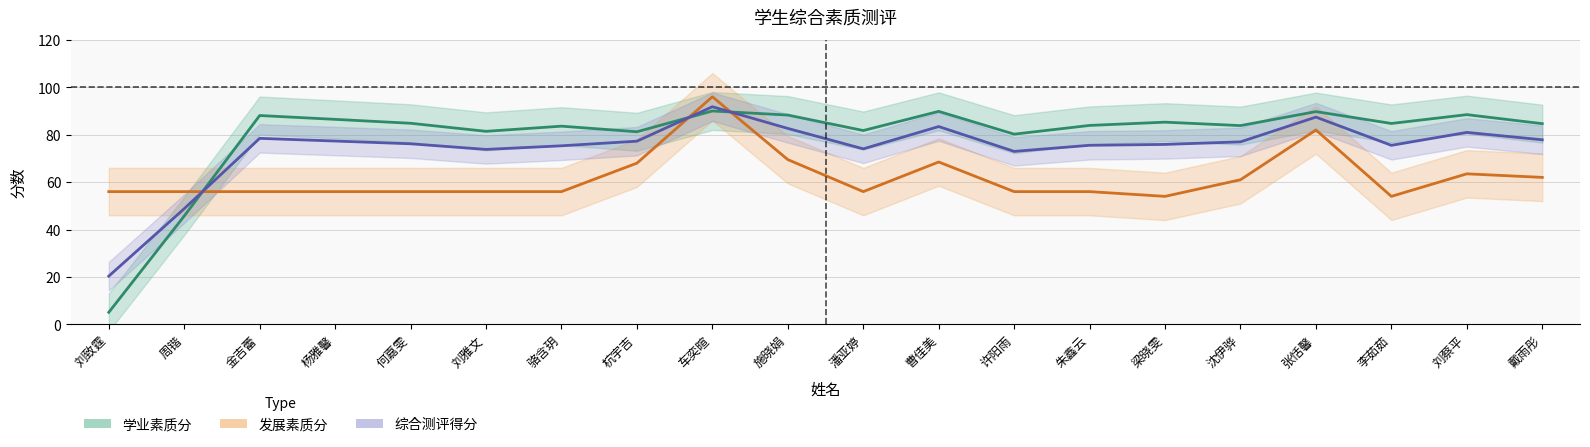

How many intersections are there between 学业素质分 and 发展素质分?

3